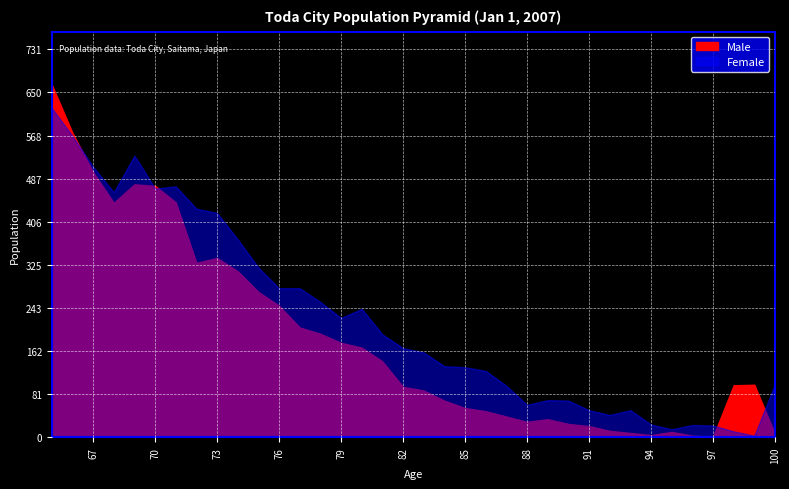

At which category is the sum across all series the highest?

65